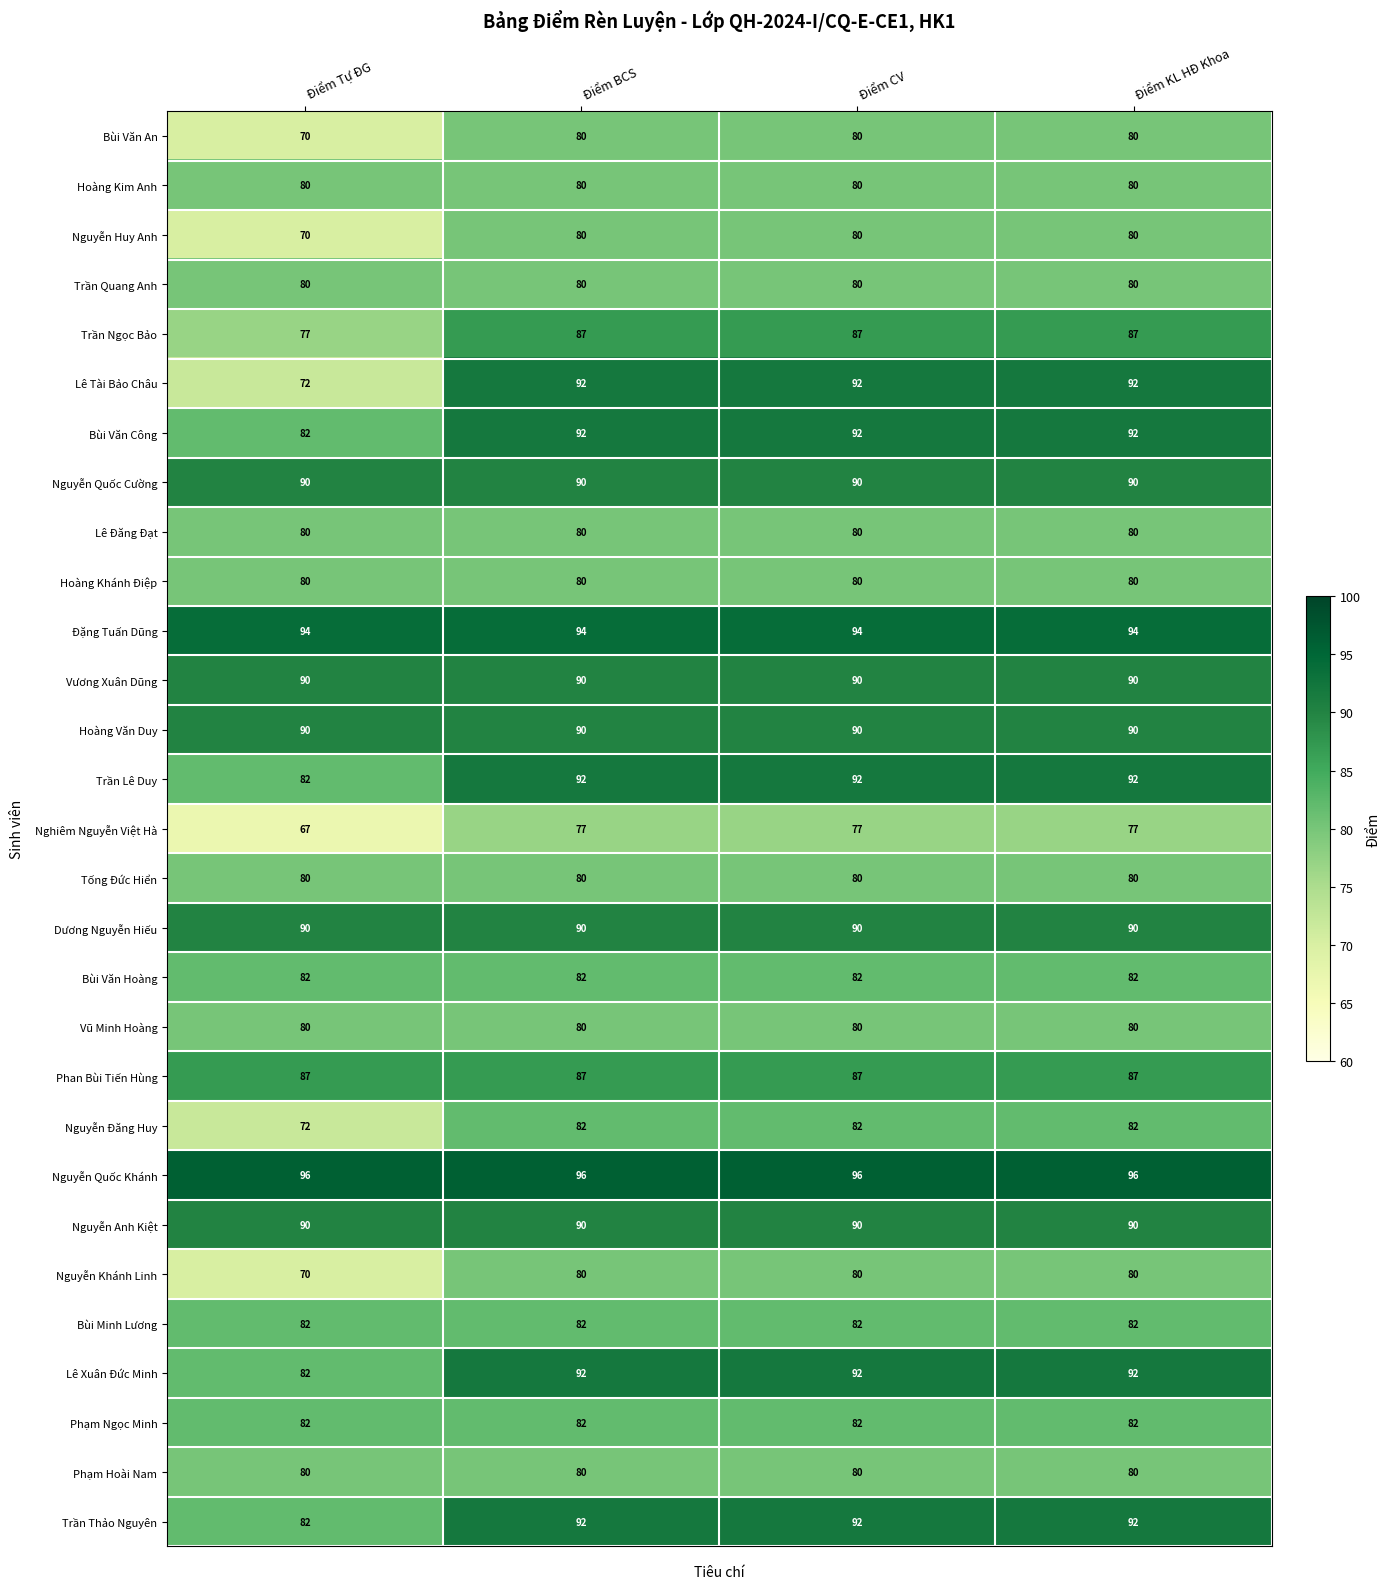

Which series has the largest range (max minus min)?

Lê Tài Bảo Châu